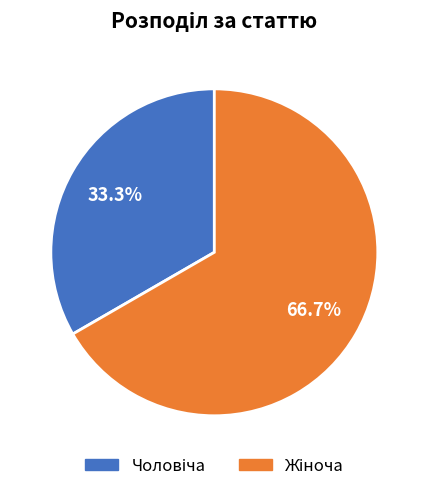

Does any single category account for the majority?

Yes